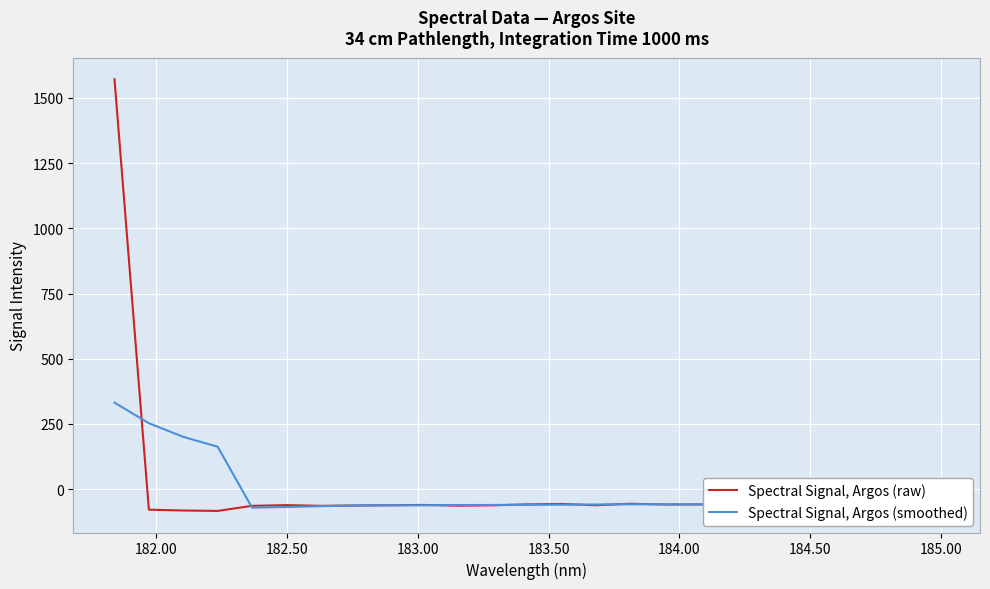

What is the maximum value shown in the chart?

1571.6